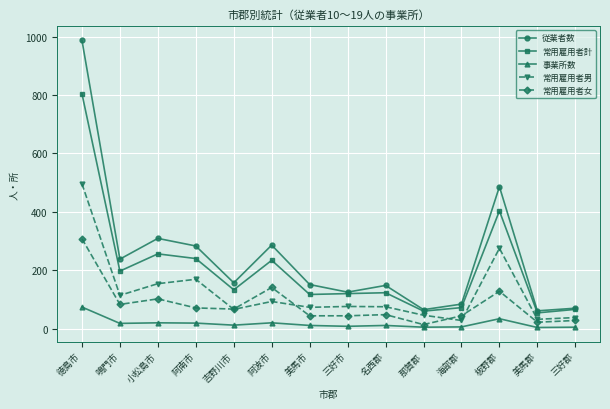

The value of 事業所数 at 徳島市 is 74. True or false?

True